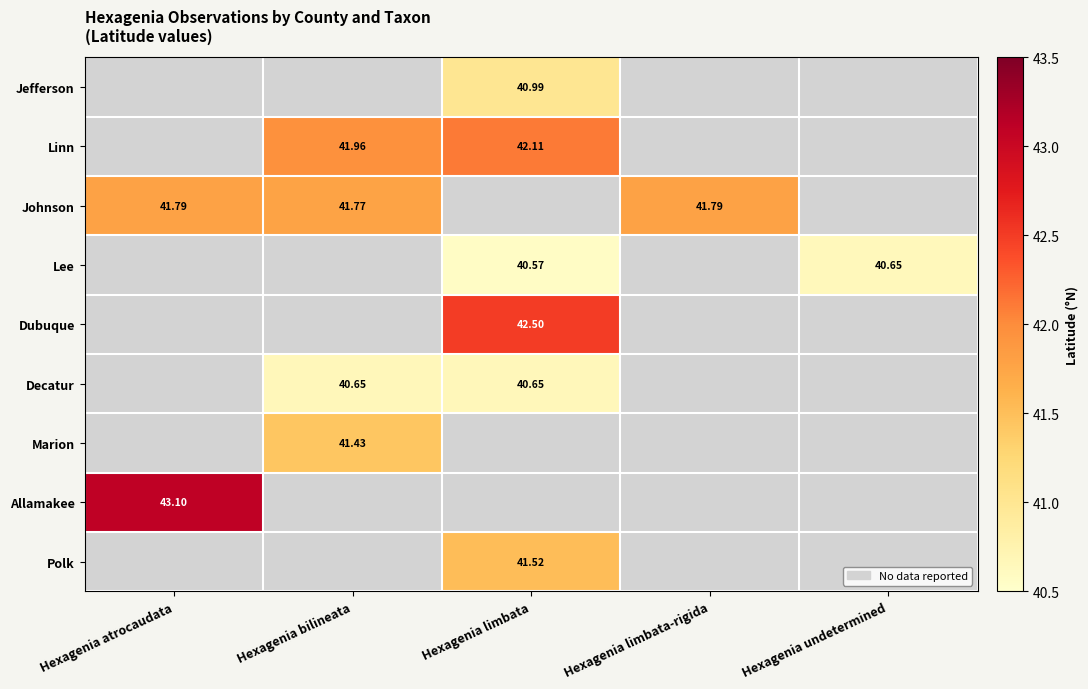

The value of Lee at Hexagenia undetermined is 22.6. True or false?

False